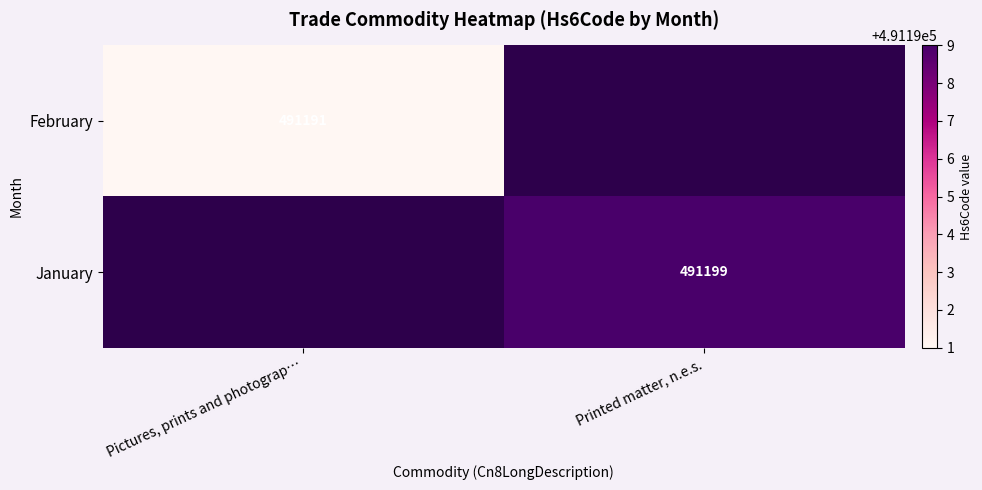

Is it true that February equals 683080 at Pictures, prints and photograp…?

False